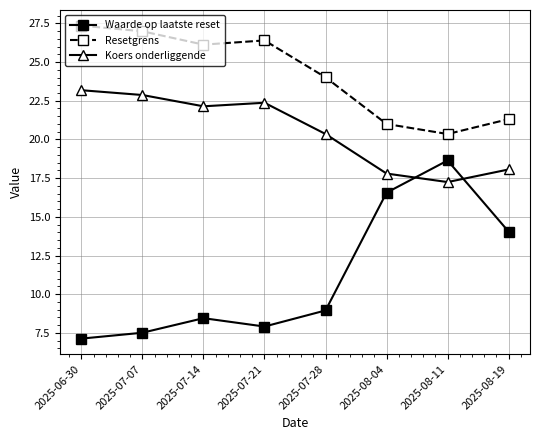

Rank the series by their average value, from highest to lowest.

Resetgrens, Koers onderliggende, Waarde op laatste reset